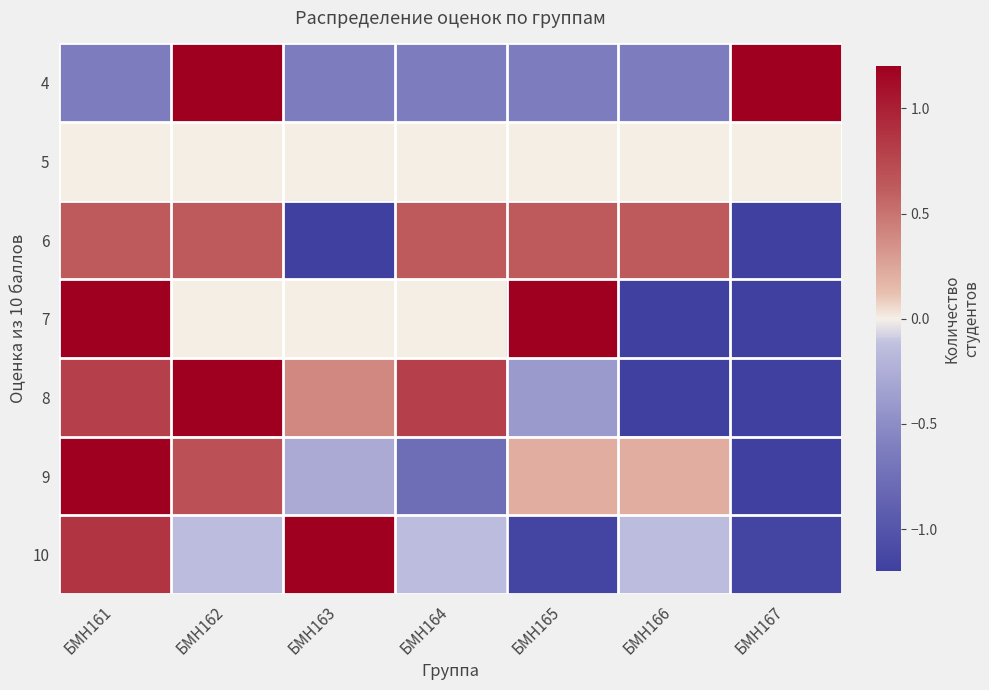

At which category does the chart reach its minimum across all series?

БМН167